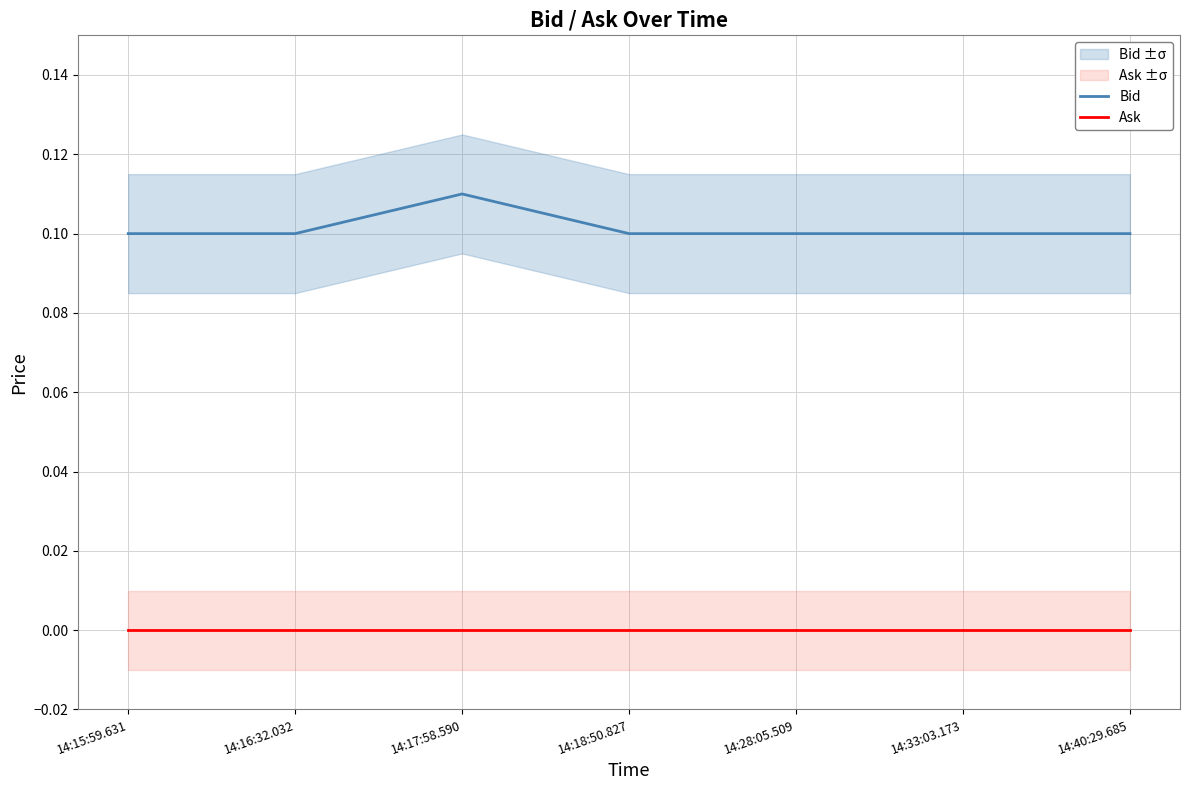

How many distinct data groups are displayed?

2